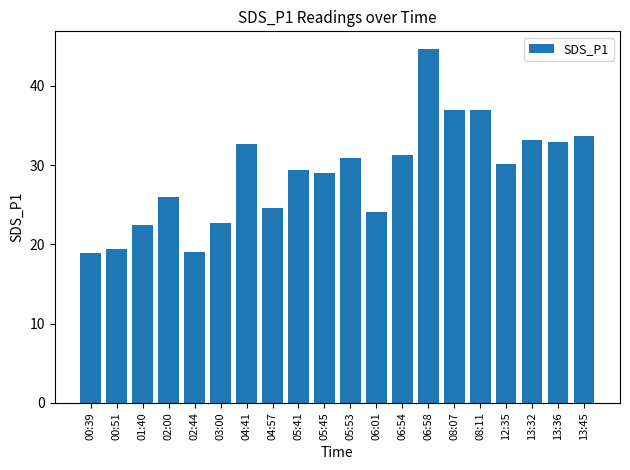

What is the sum of all values?

578.8